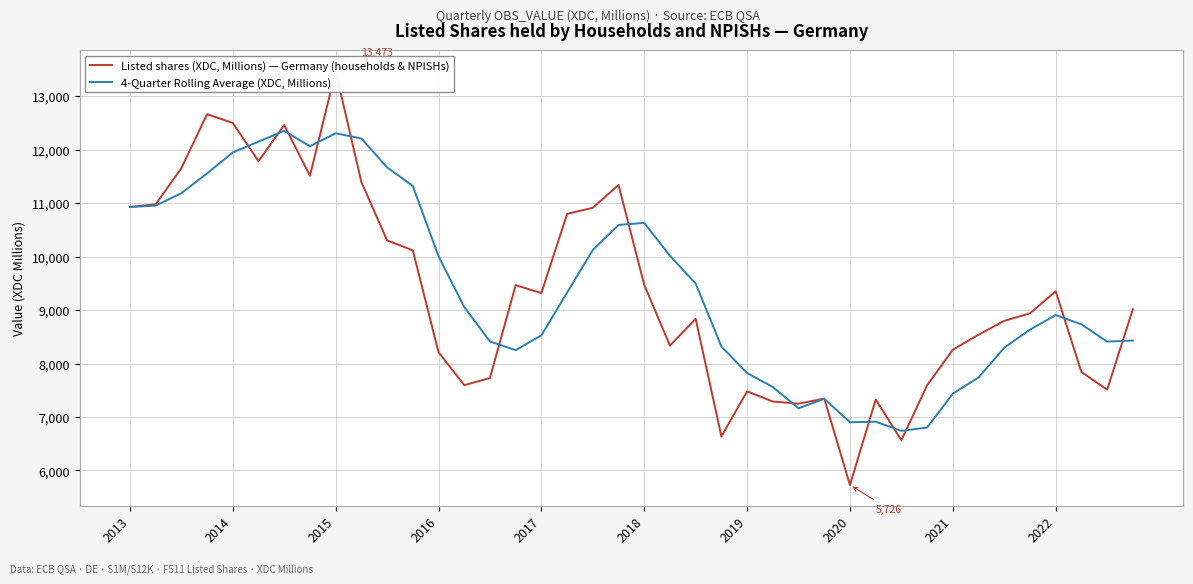

What is the maximum value for 4-Quarter Rolling Average (XDC, Millions)?

12354.8